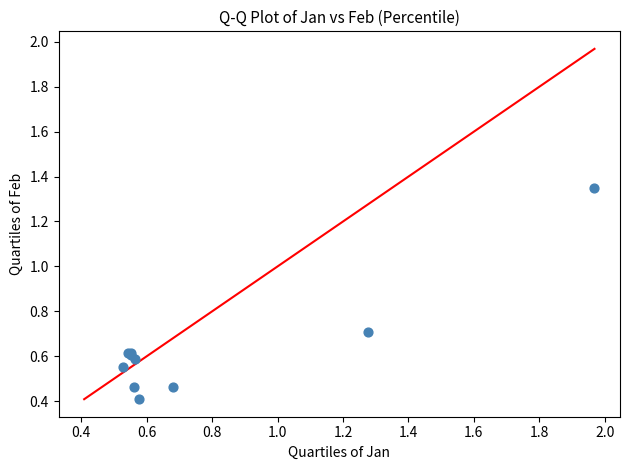

What Y value in the scatter plot is closest to 0?

0.4